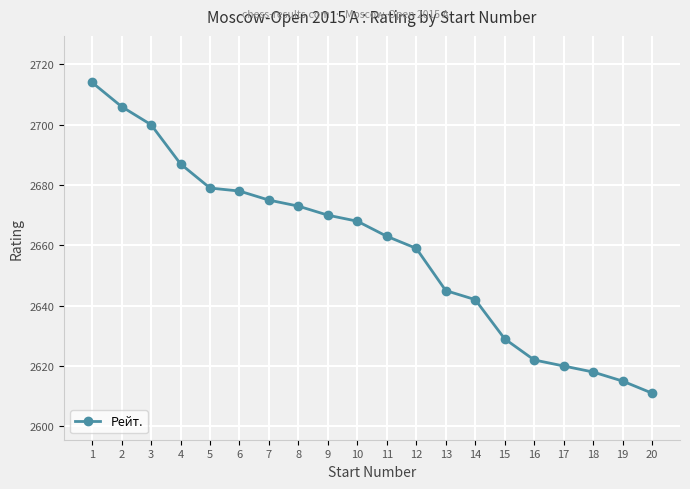

Where is the data nearest to the value 2662?

11